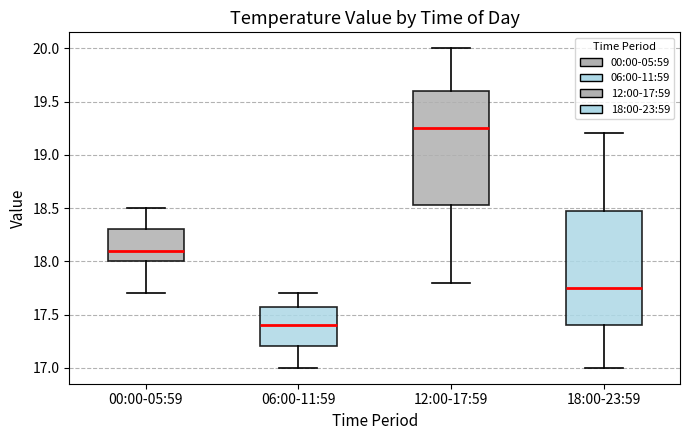

Which box's median line is the highest?

12:00-17:59